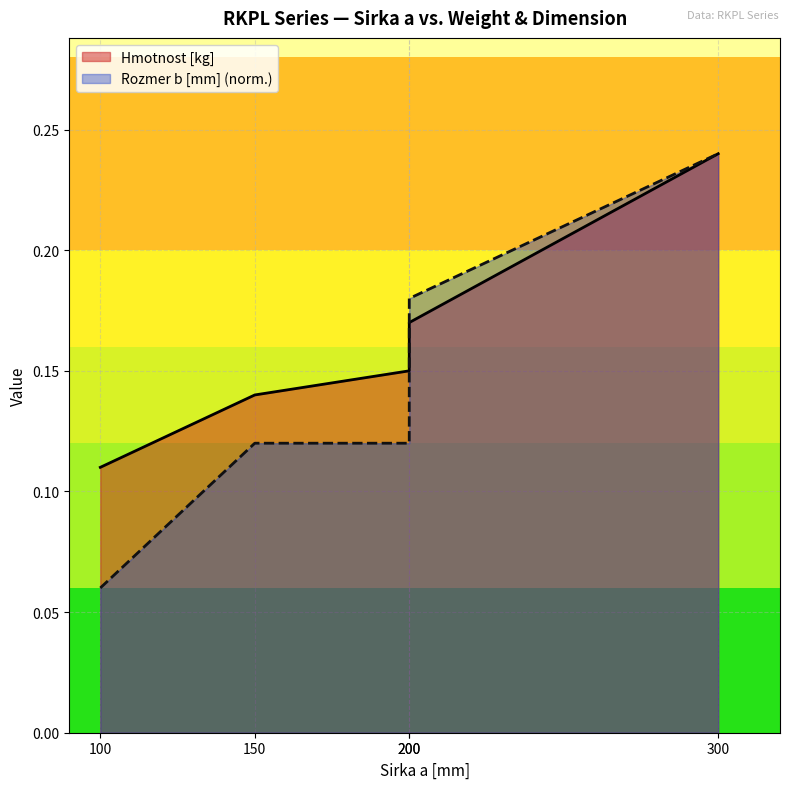

Which category has the lowest value across all series?

100